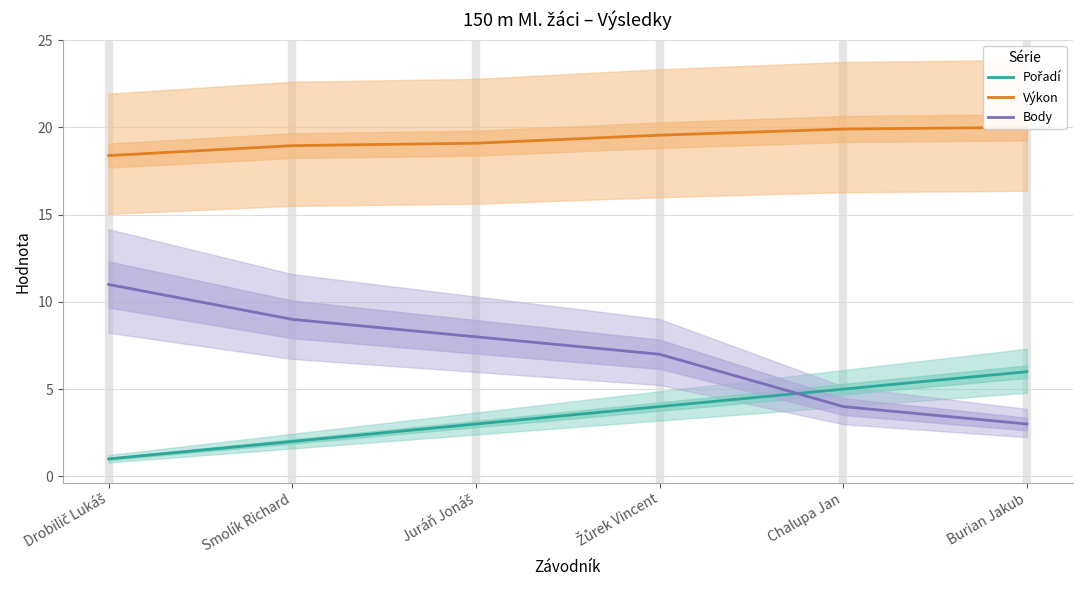

How many Pořadí values are between 2 and 5?

4